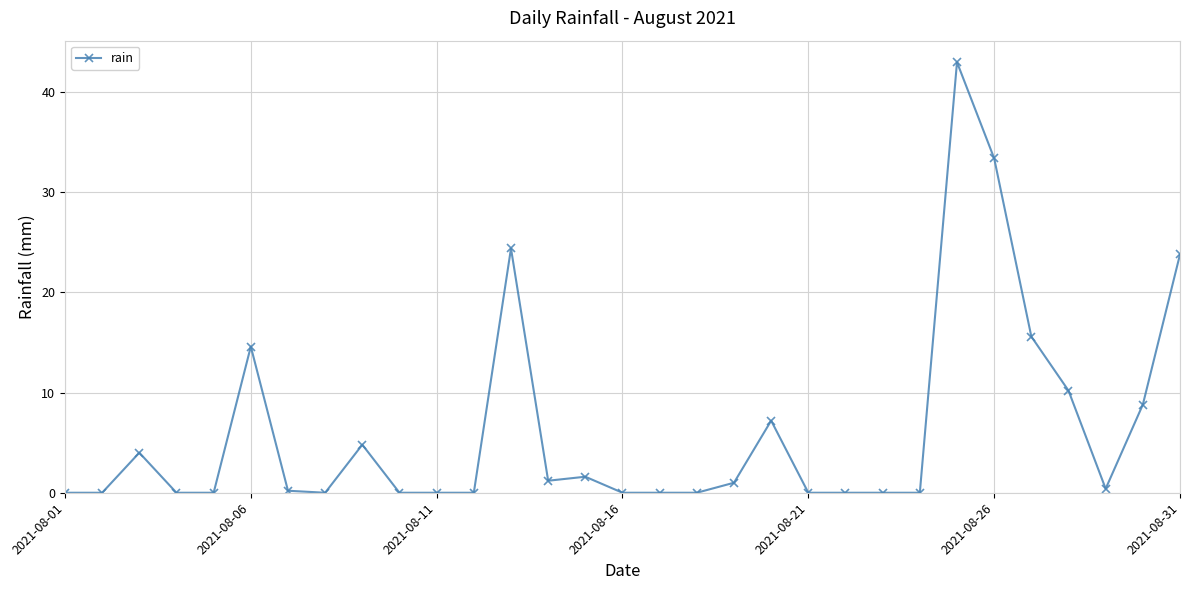

True or false: the data has more than 2 interior local peaks.

True